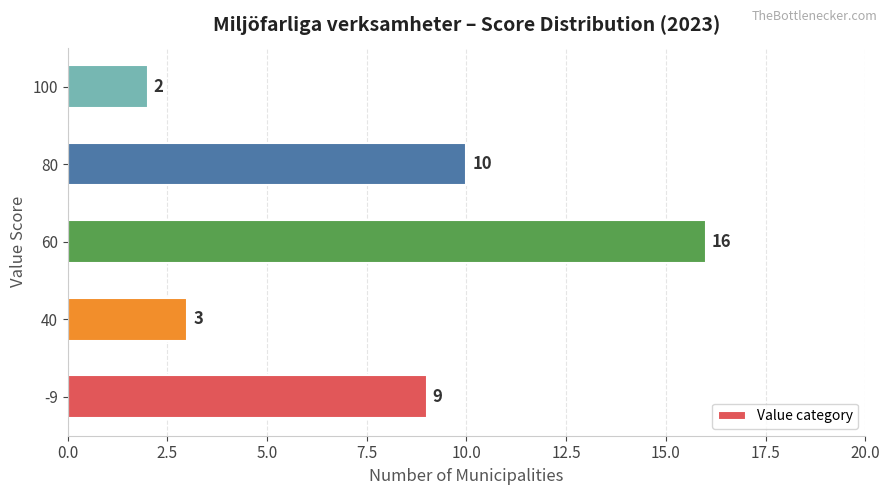

What is the change in value from -9 to 60?

+7